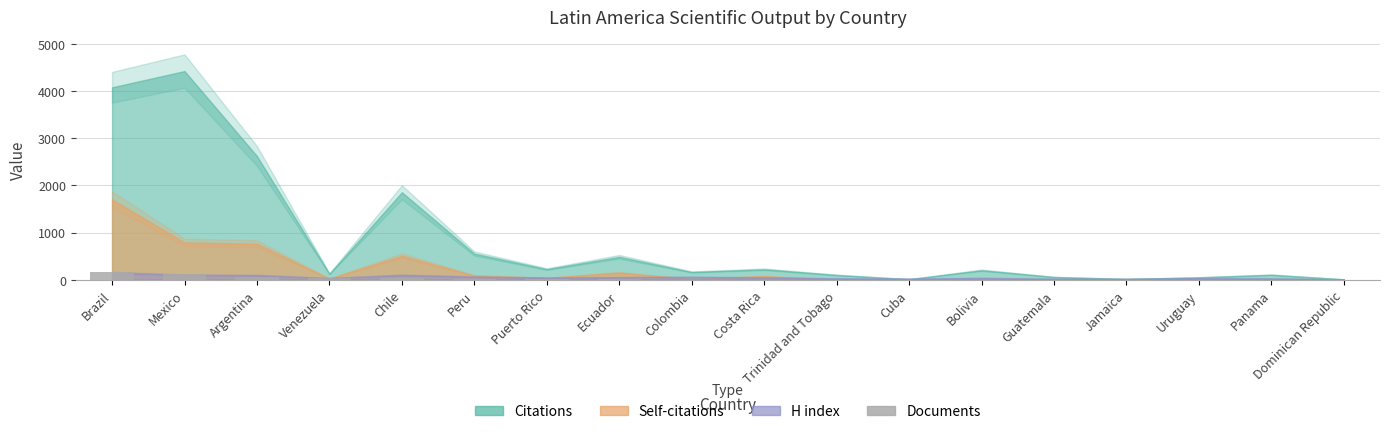

Are the bars grouped side by side (vs. stacked)?

No